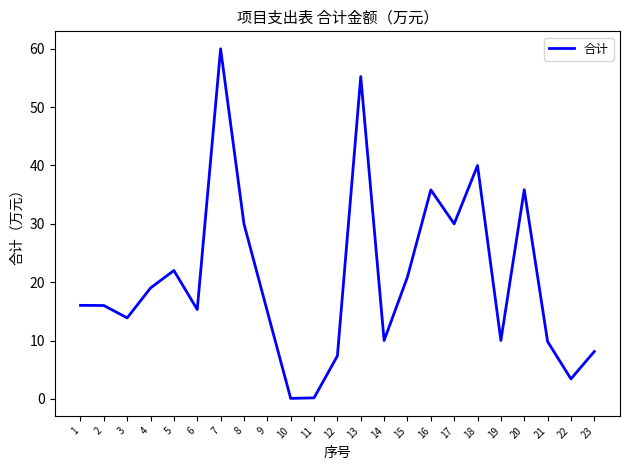

What is the change in value from 5 to 9?

-7.0